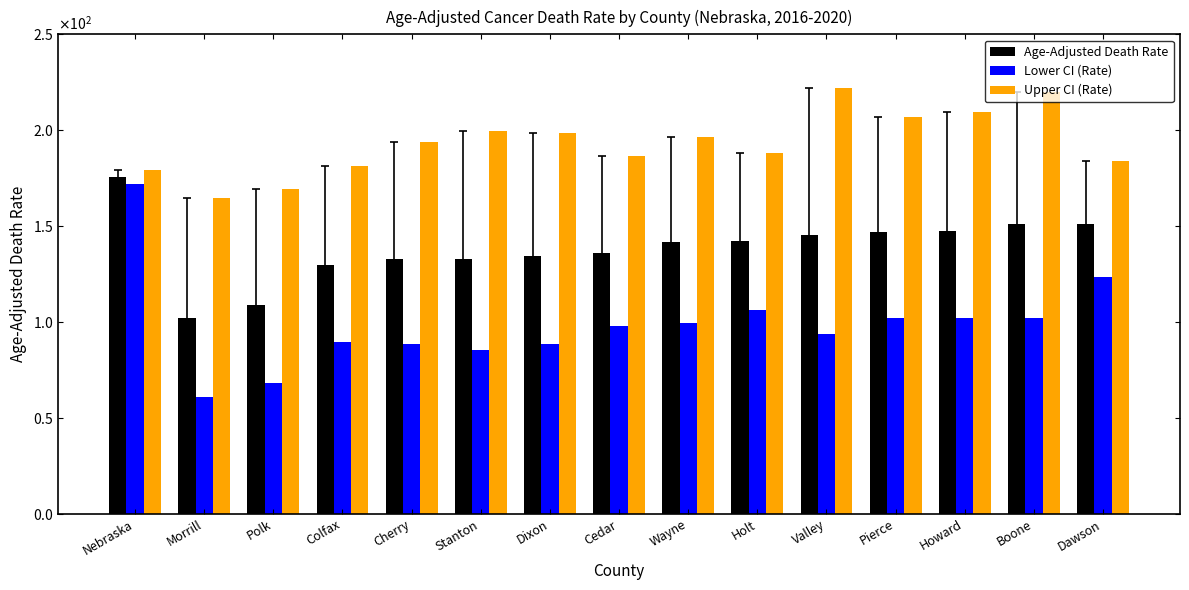

List the series in order of their overall mean, lowest first.

Lower CI (Rate), Age-Adjusted Death Rate, Upper CI (Rate)